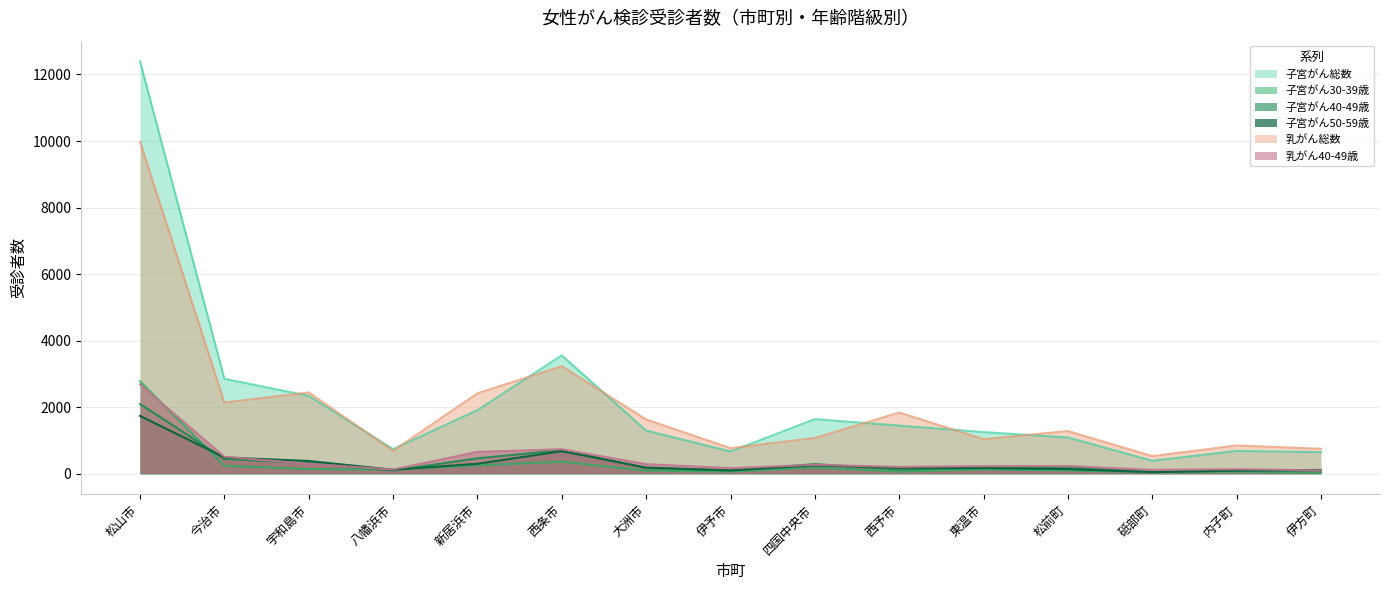

Reading left to right, what are all the values shown in this chart?

子宮がん総数: 12397	2854	2340	740	1911	3559	1296	669	1641	1446	1252	1089	390	684	648
子宮がん30-39歳: 2777	239	140	123	251	360	92	66	184	64	129	96	43	59	30
子宮がん40-49歳: 2095	445	319	97	462	709	171	90	290	128	171	189	61	90	93
子宮がん50-59歳: 1738	489	382	119	299	677	184	102	248	179	170	138	46	94	114
乳がん総数: 9979	2139	2443	689	2416	3231	1631	769	1075	1840	1038	1282	530	849	749
乳がん40-49歳: 2680	509	298	126	656	735	287	168	268	204	231	232	116	137	97